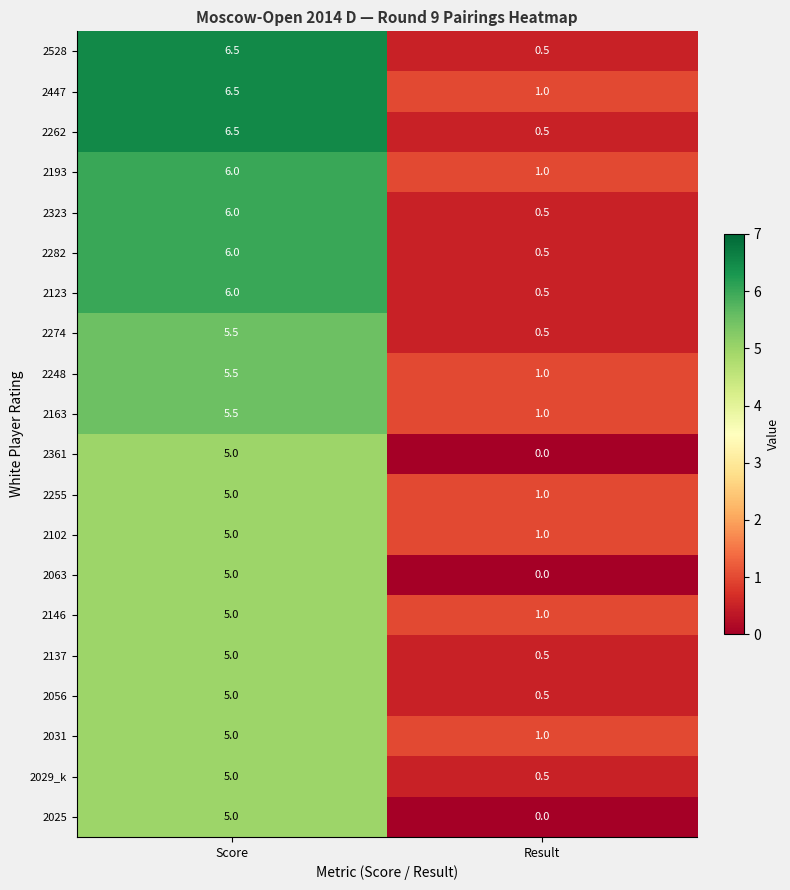

Which category has the highest value across all series?

Score